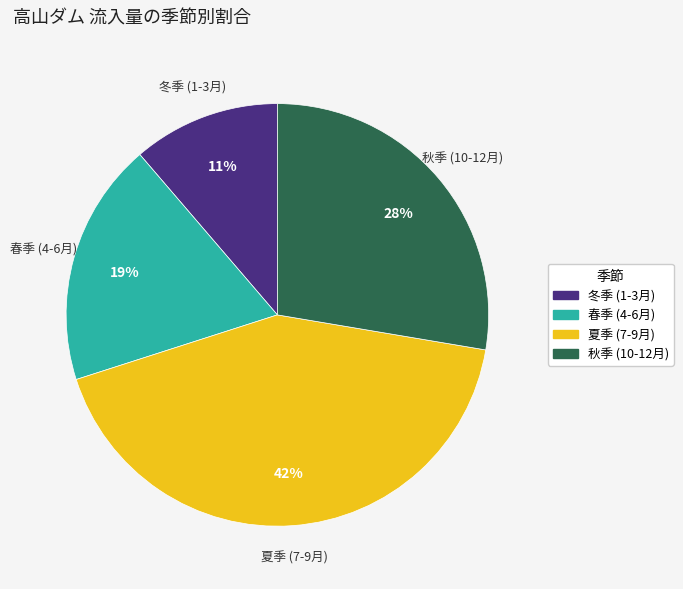

Does any single category account for the majority?

No